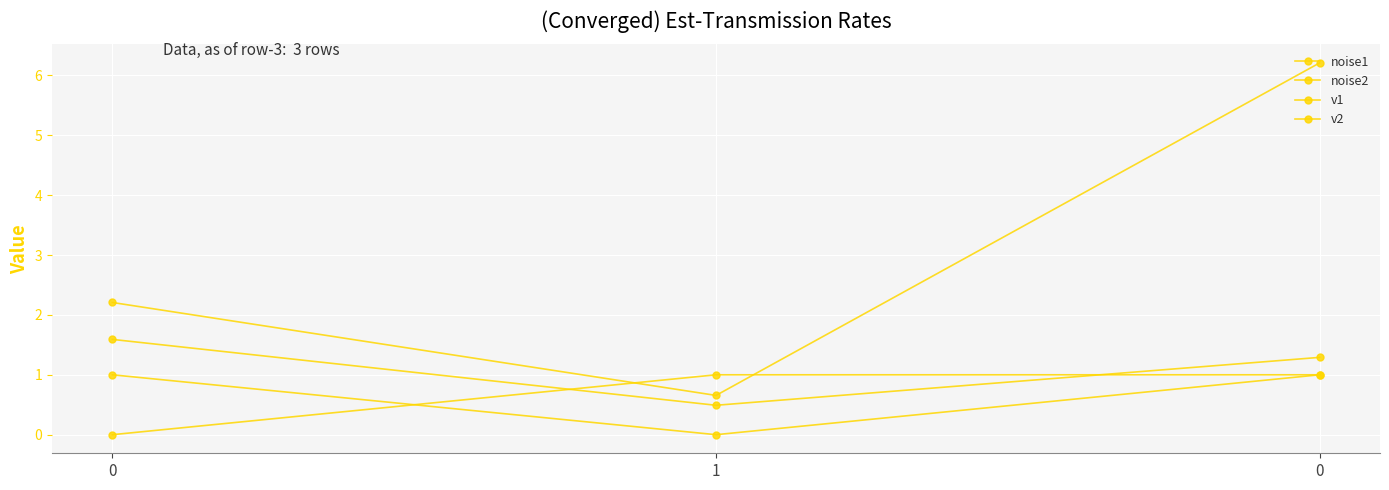

What is the difference between the highest and lowest values at 0?

2.2